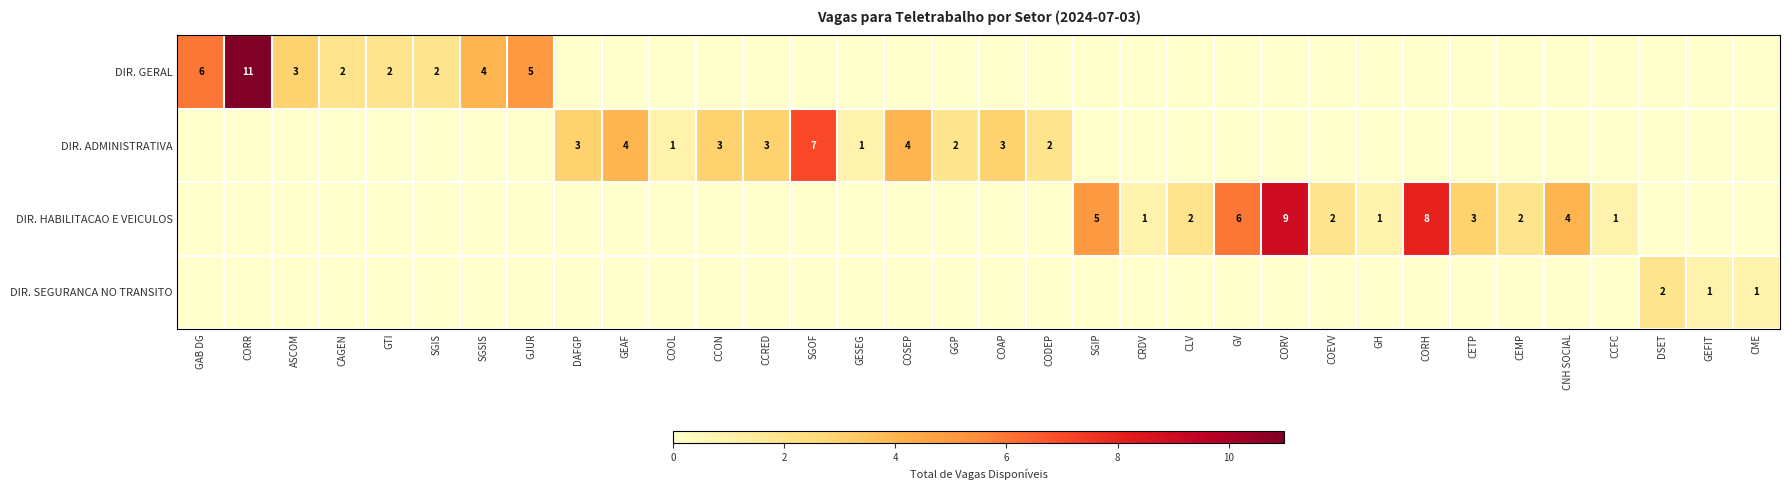

The DIR. SEGURANCA NO TRANSITO series shows 0 at CRDV. True or false?

True